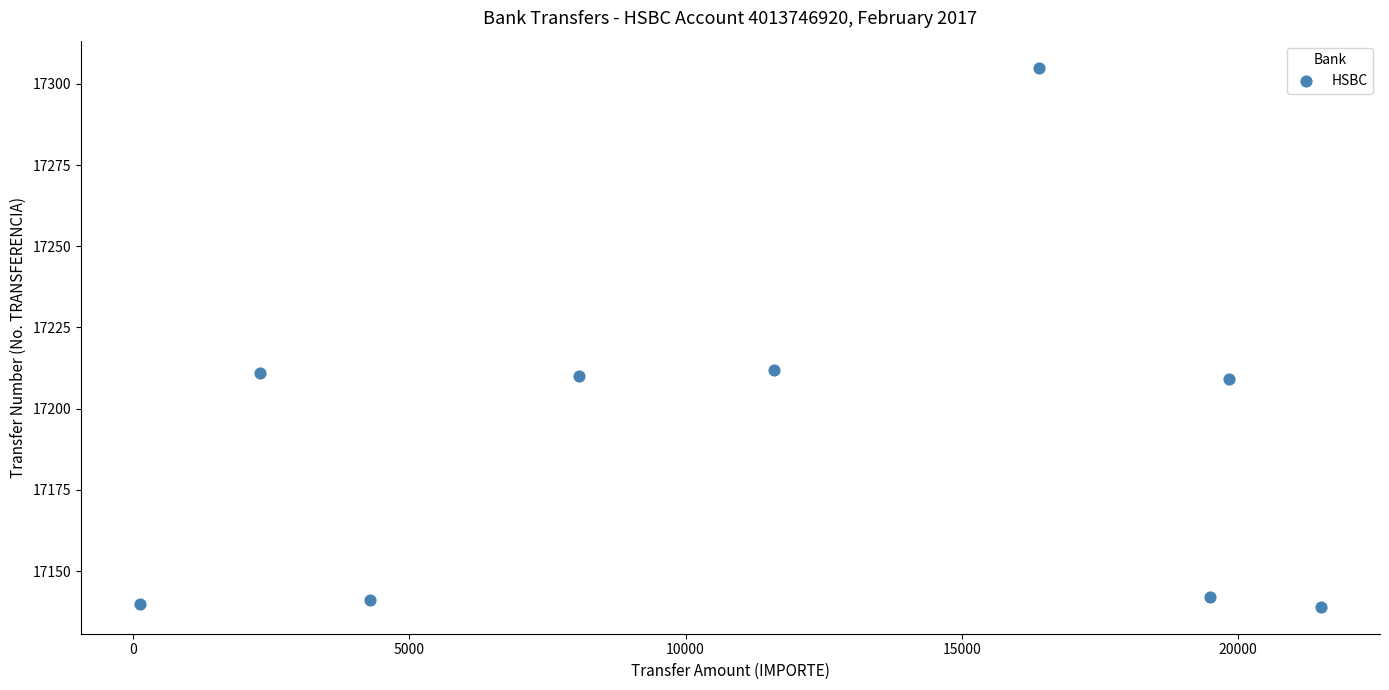

What is the average Y value?

17190